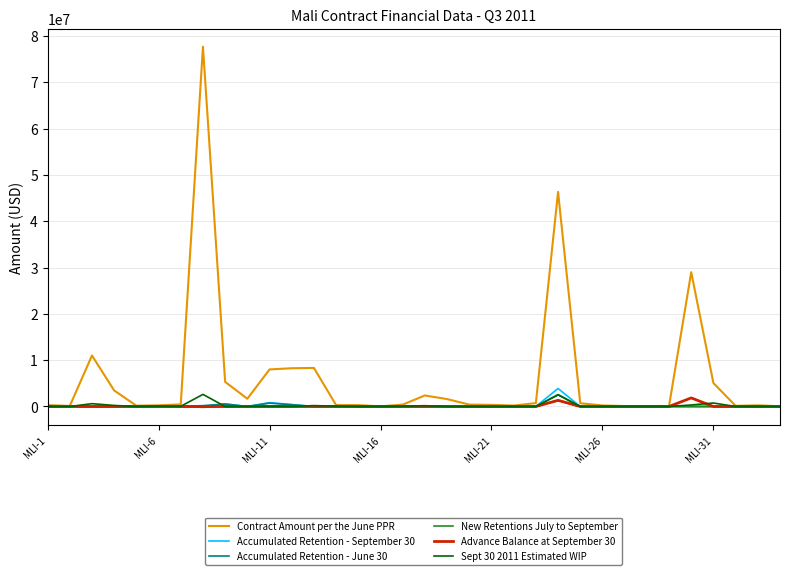

Which series has the widest spread of values?

Contract Amount per the June PPR